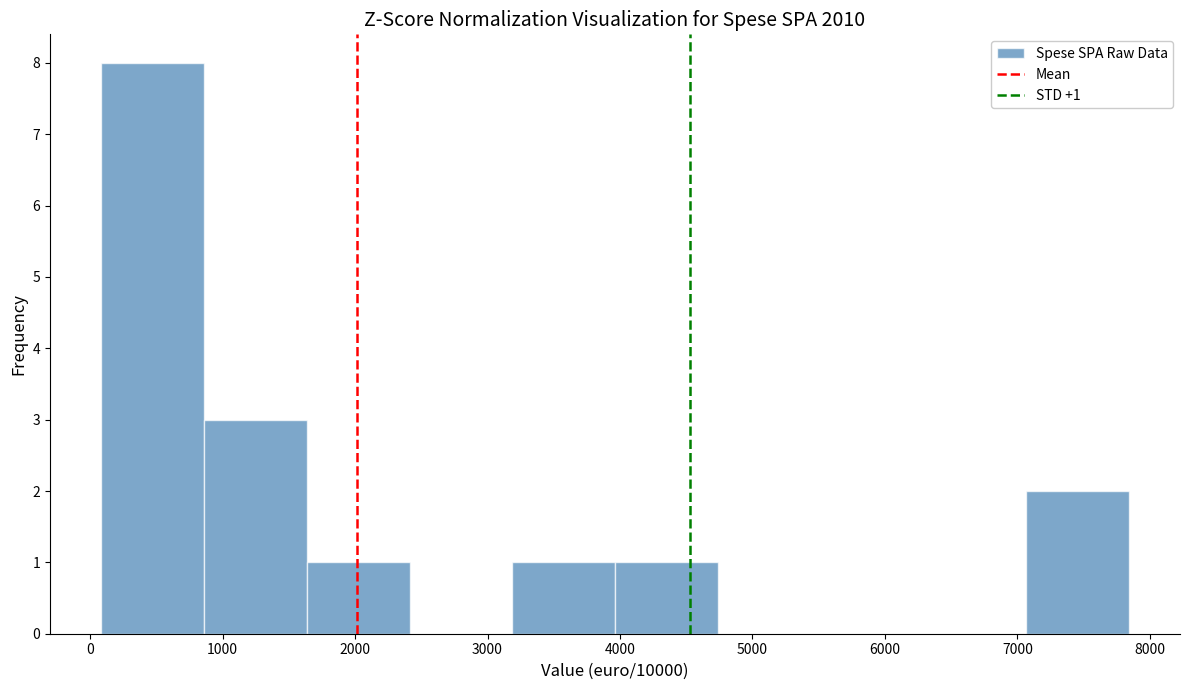

Over which range of the x-axis is the bar tallest?

100 to 900